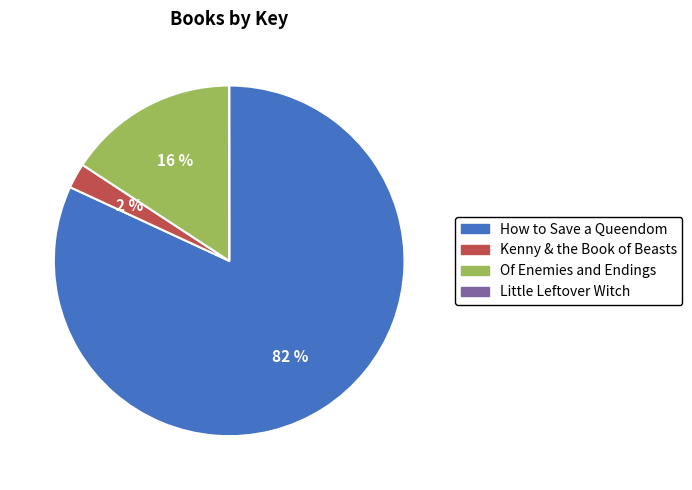

What percentage is the Kenny & the Book of Beasts slice, to the nearest percent?

2%